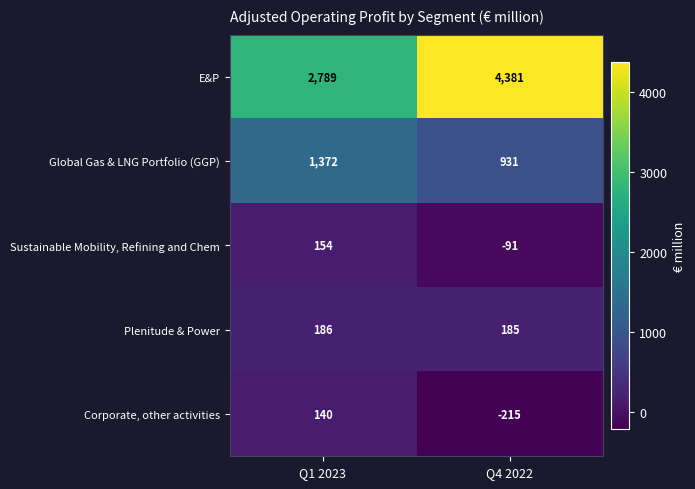

What is the greatest value displayed?

4381